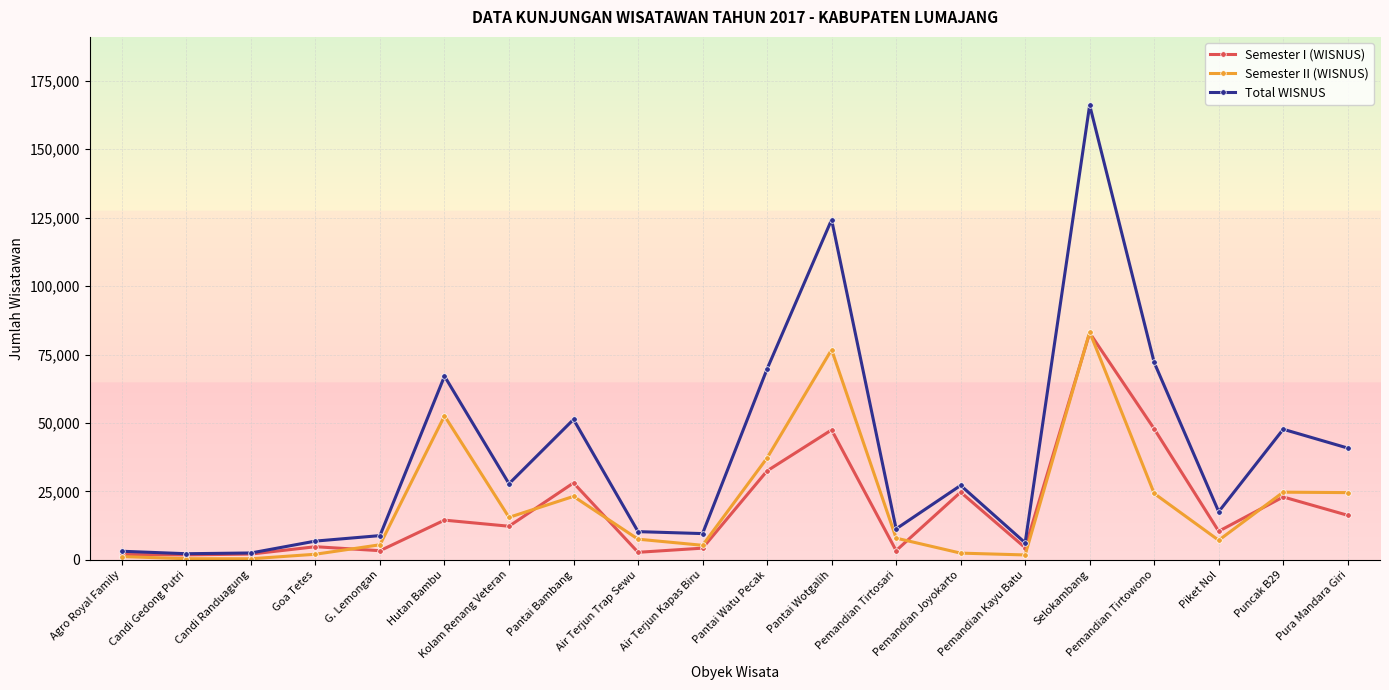

Which category has the highest value in the Semester I (WISNUS) series?

Selokambang